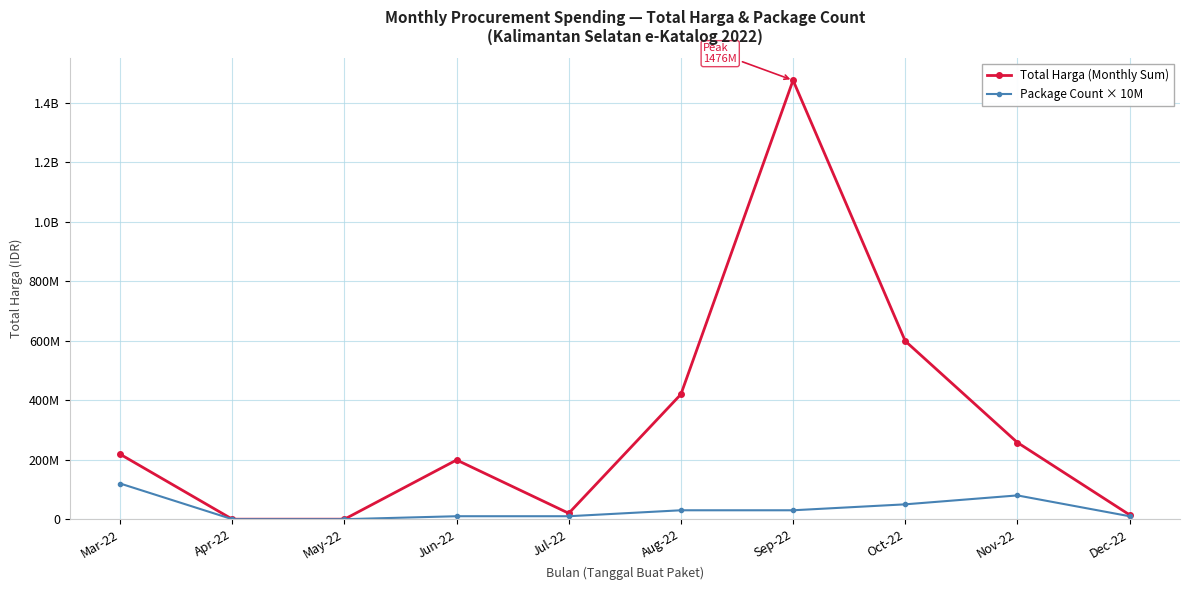

What are all the series names shown in the legend?

Total Harga (Monthly Sum), Package Count × 10M